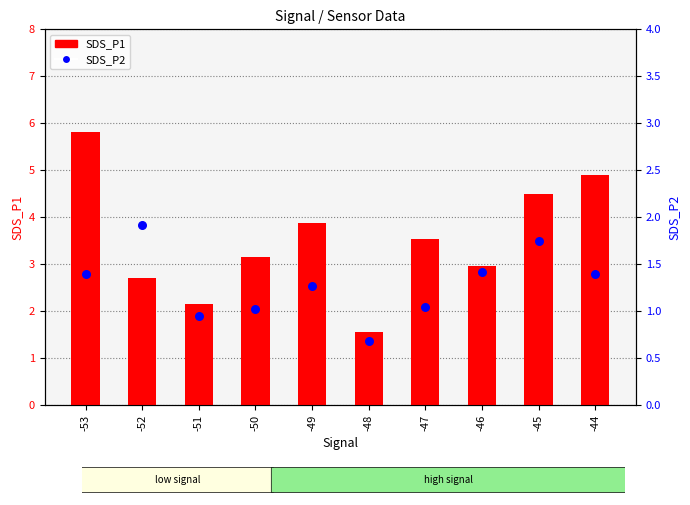

At which category is the sum across all series the highest?

-53